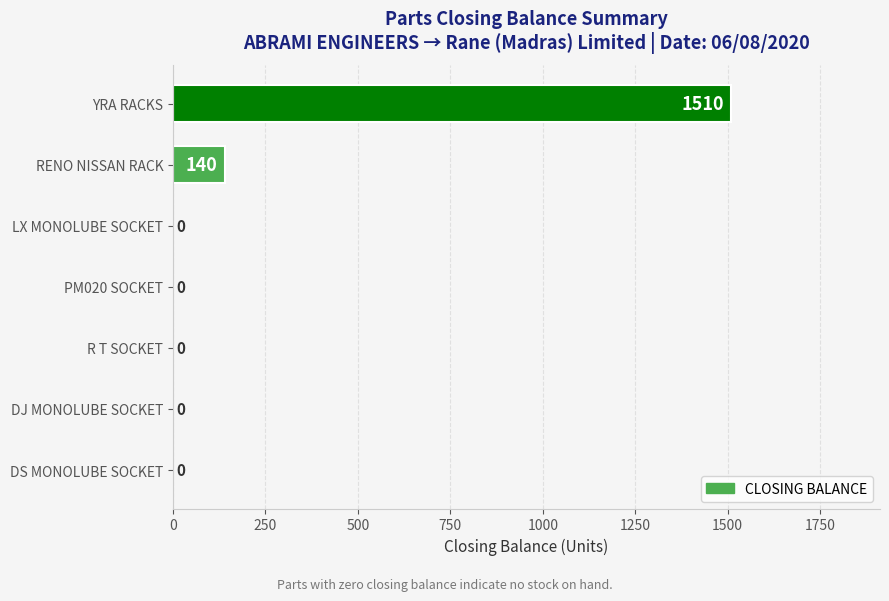

Approximately how many times larger is the value at YRA RACKS compared to RENO NISSAN RACK?

10.8